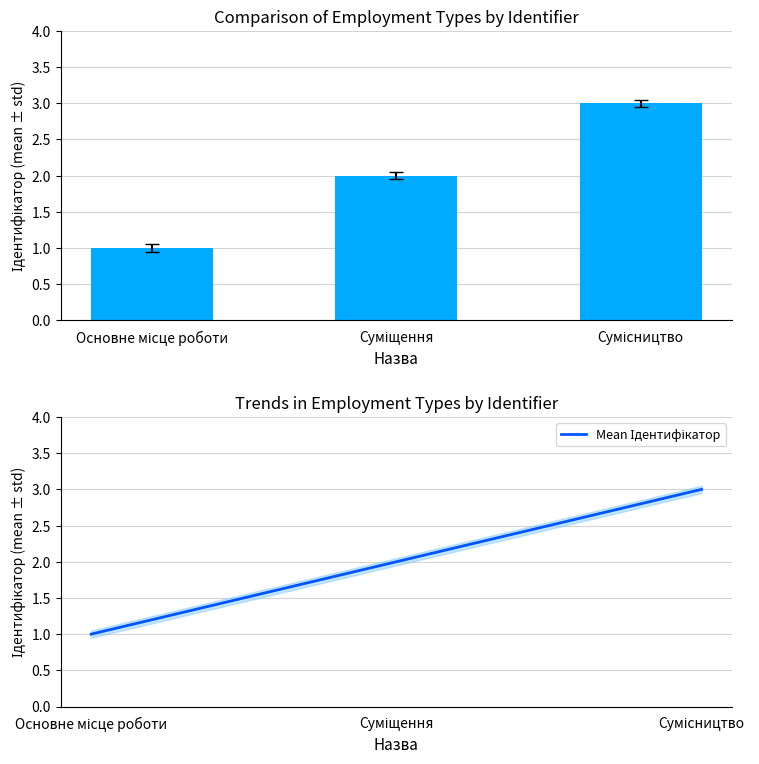

Which series changed the most between Суміщення and Сумісництво?

Ідентифікатор